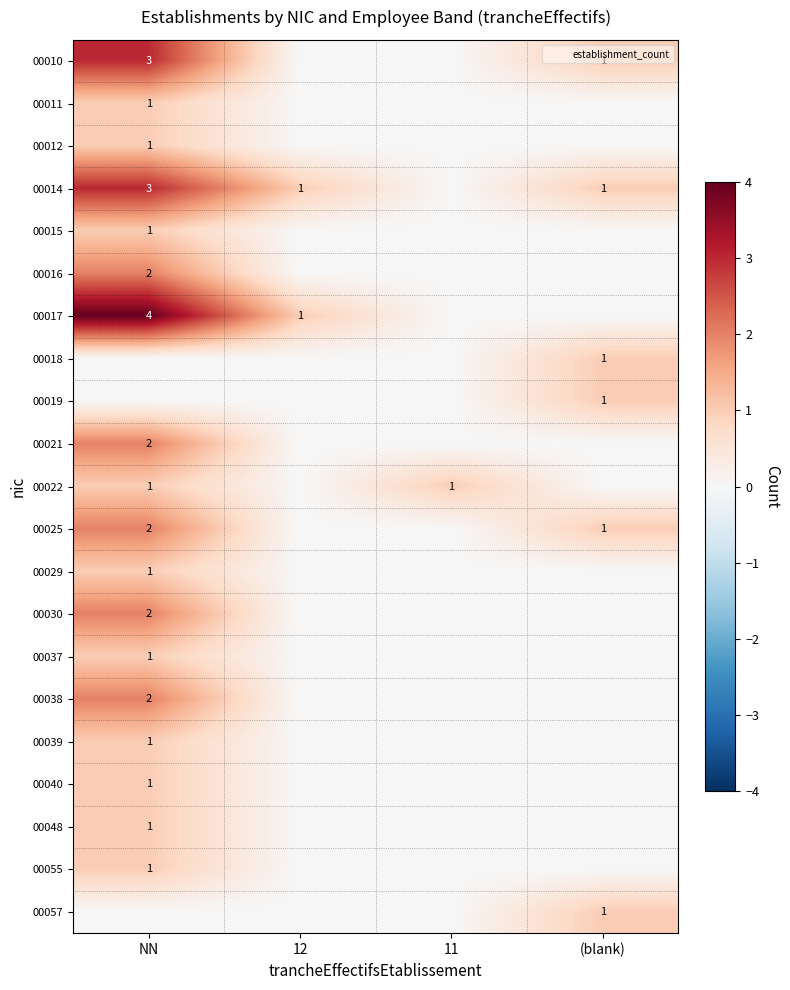

What is the greatest value displayed?

4